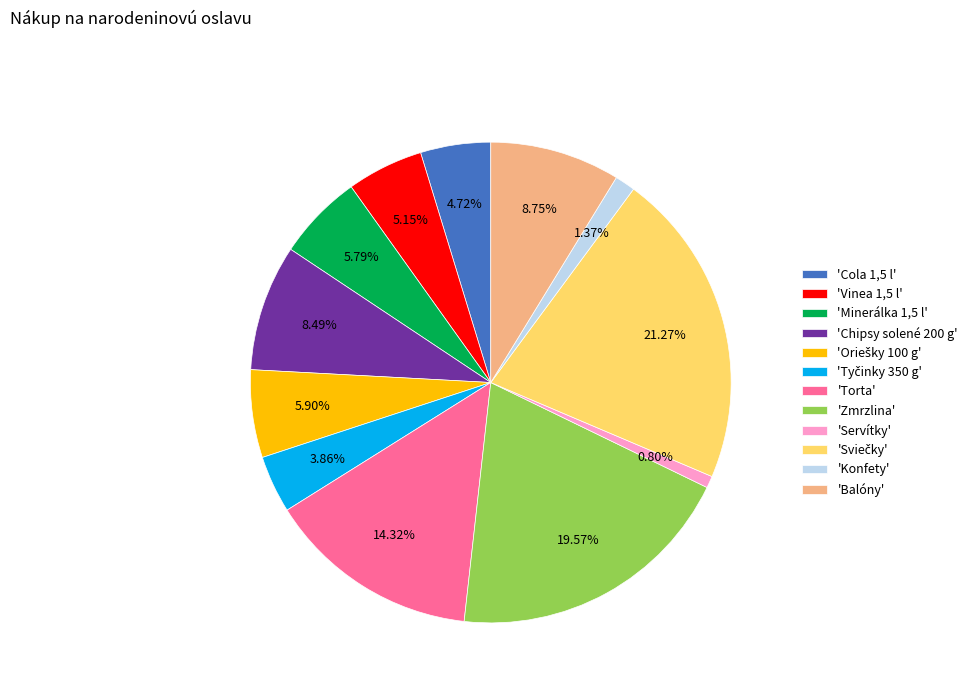

Is there any slice that represents more than half of the pie?

No